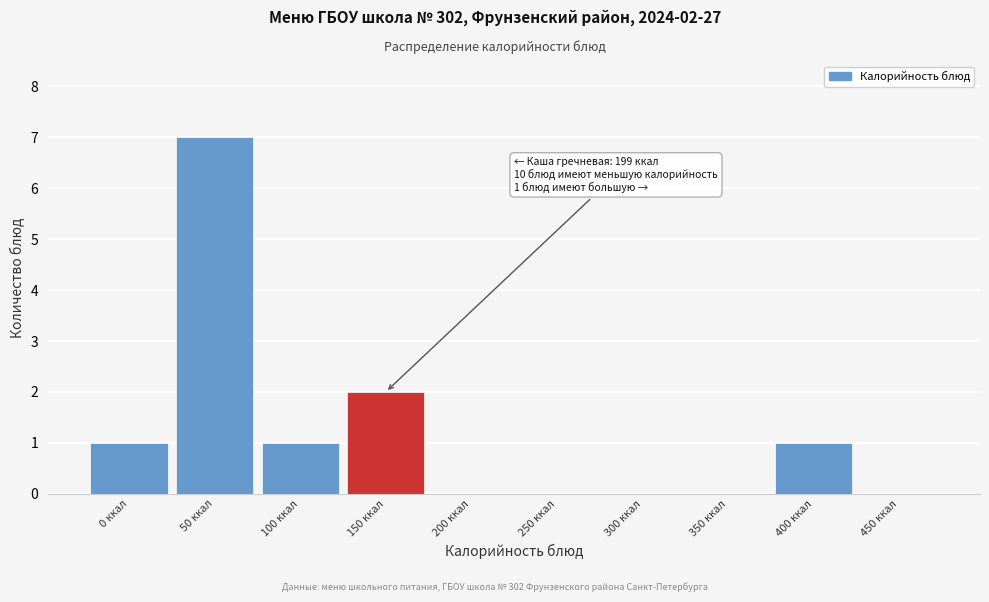

Reading right to left, what are all the values shown in this chart?

450 ккал=0	400 ккал=1	350 ккал=0	300 ккал=0	250 ккал=0	200 ккал=0	150 ккал=2	100 ккал=1	50 ккал=7	0 ккал=1